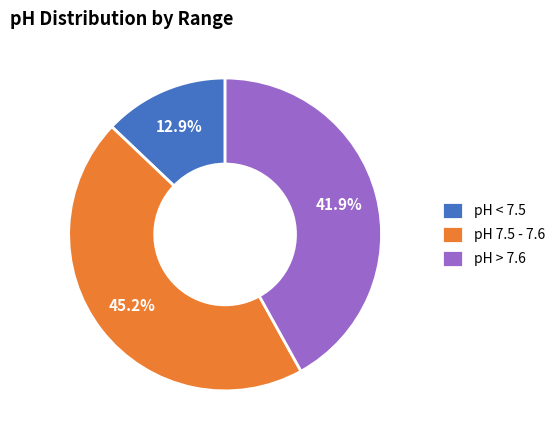

What percentage is NOT represented by pH > 7.6?

58.1%